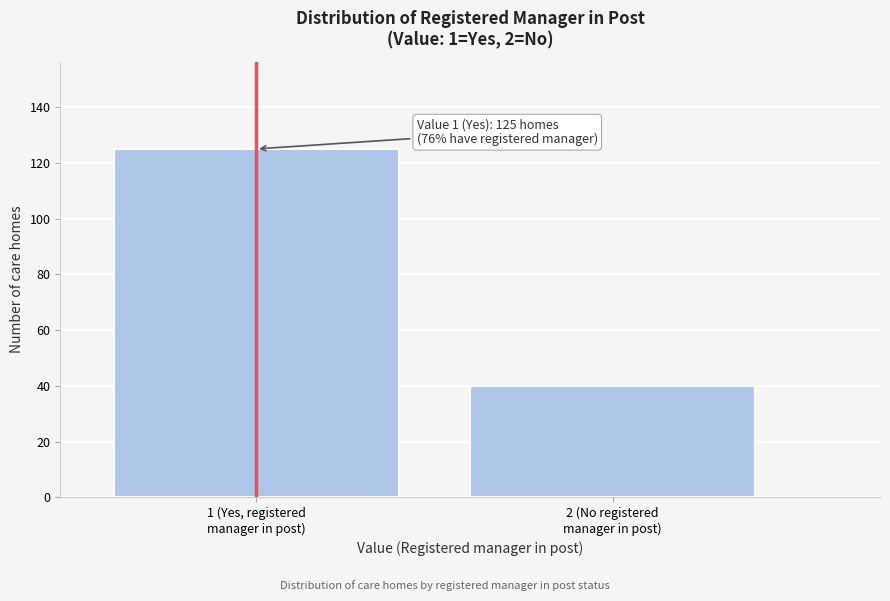

Reading left to right, transcribe all the data shown in this chart.

125	40